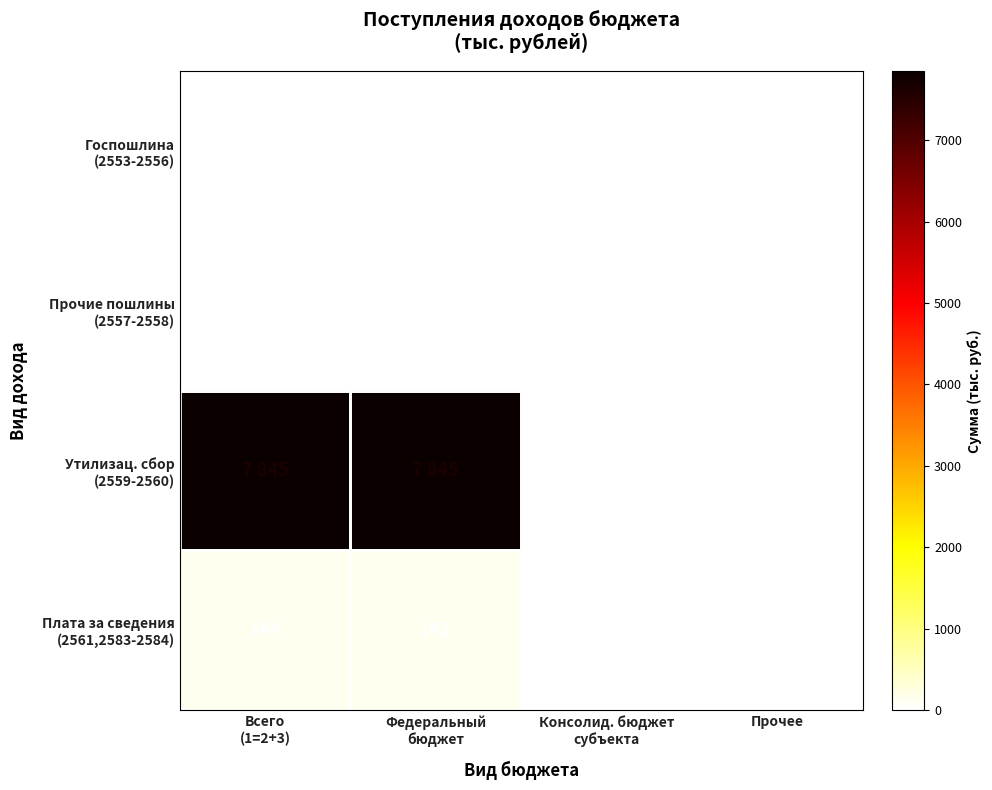

How many values in Прочие пошлины (2557-2558) are above zero?

2